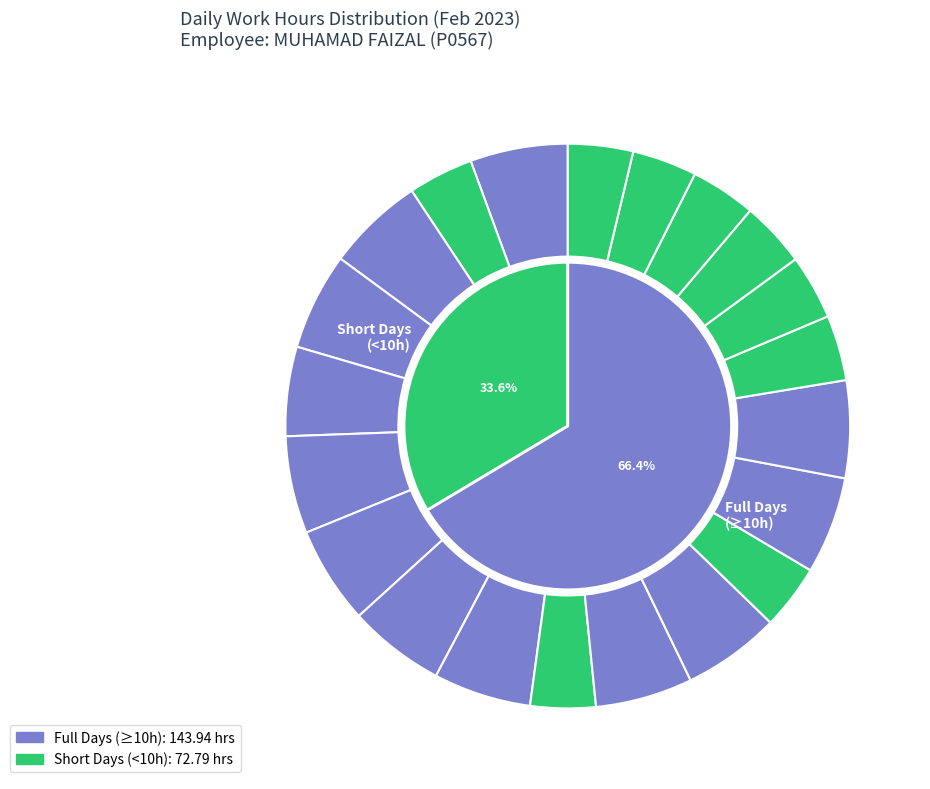

Combined, do 7-Tue and 22-Wed account for over 50%?

No